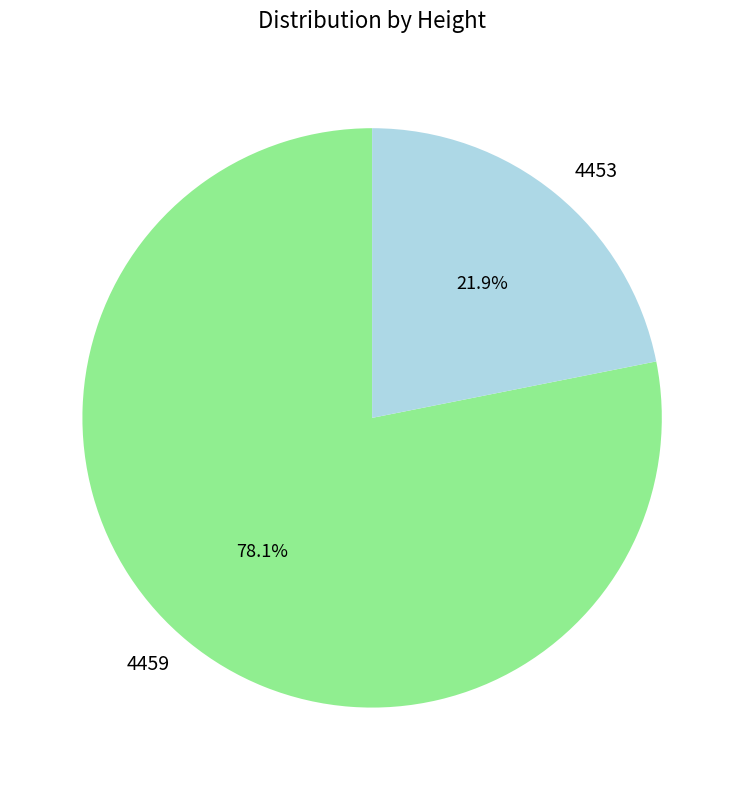

To the nearest percent, what is the average slice percentage?

50%